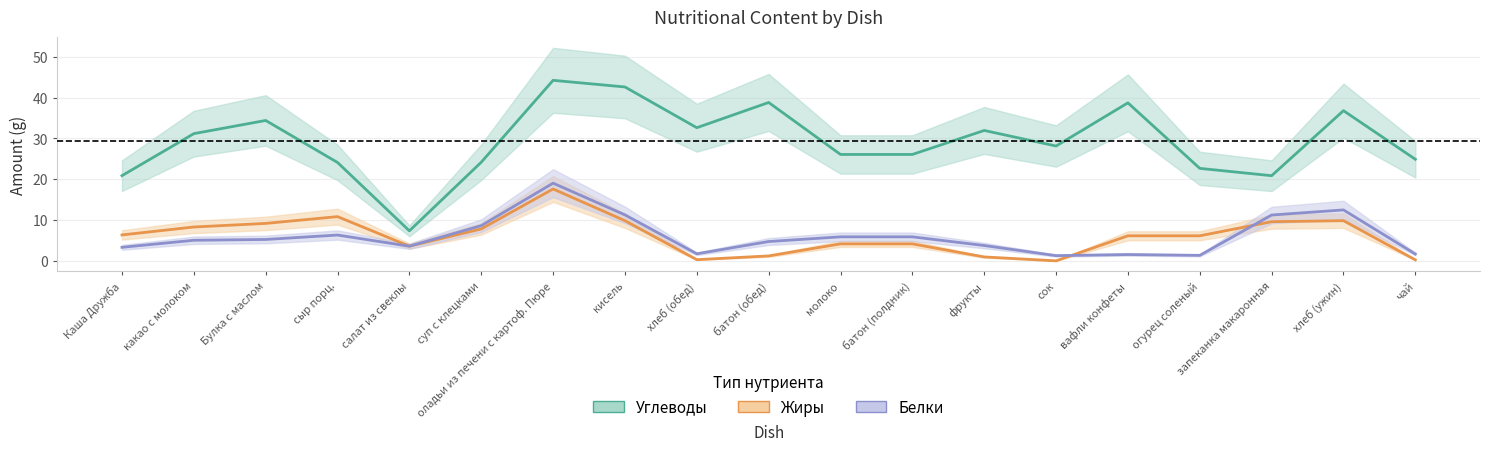

What is the sum of all Жиры values?

116.2